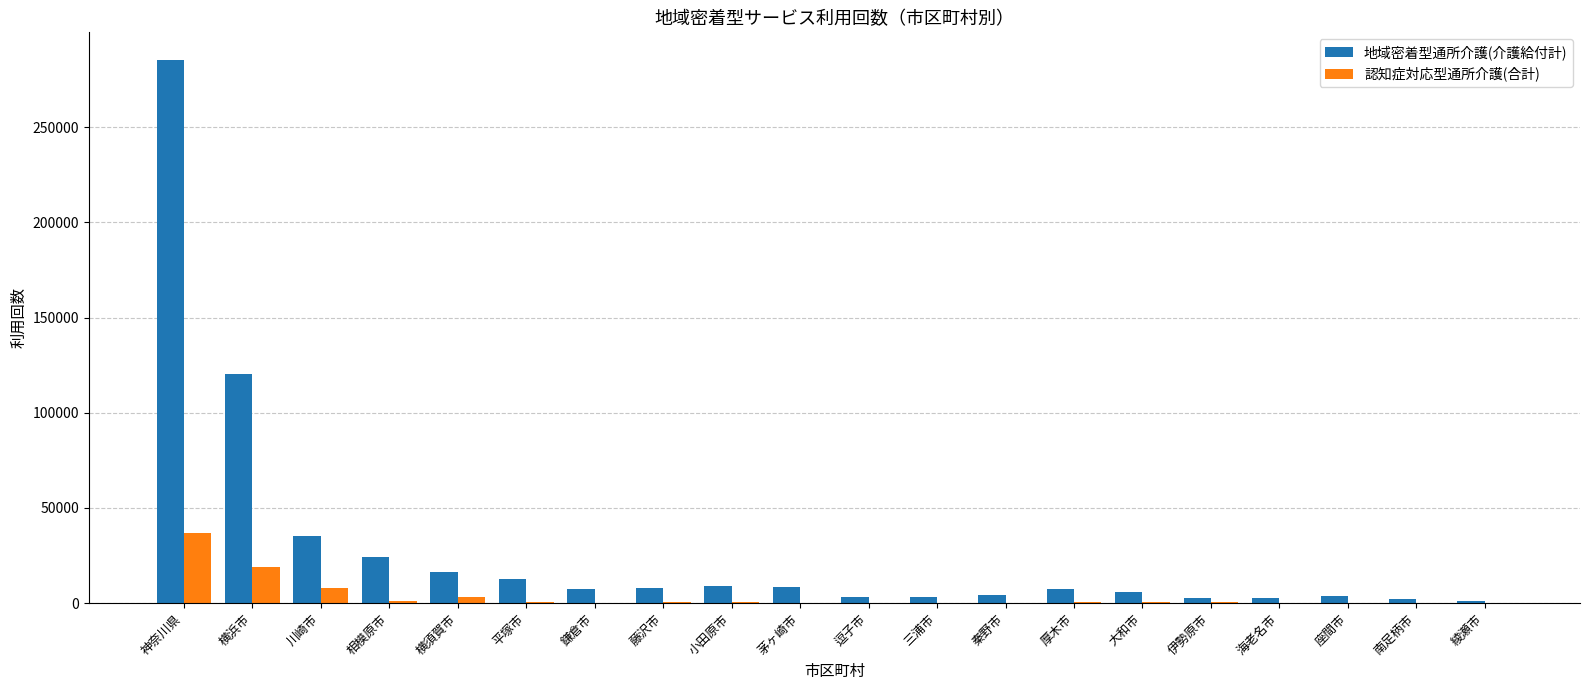

The 地域密着型通所介護(介護給付計) series shows 8365 at 茅ヶ崎市. True or false?

True